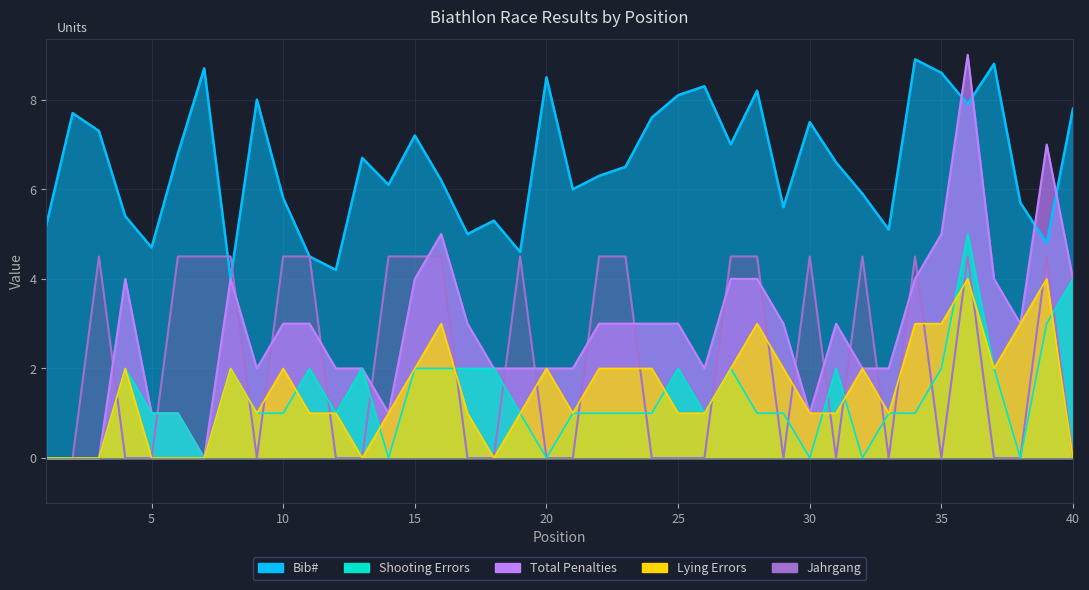

Where is Total Penalties nearest to the value 4?

4